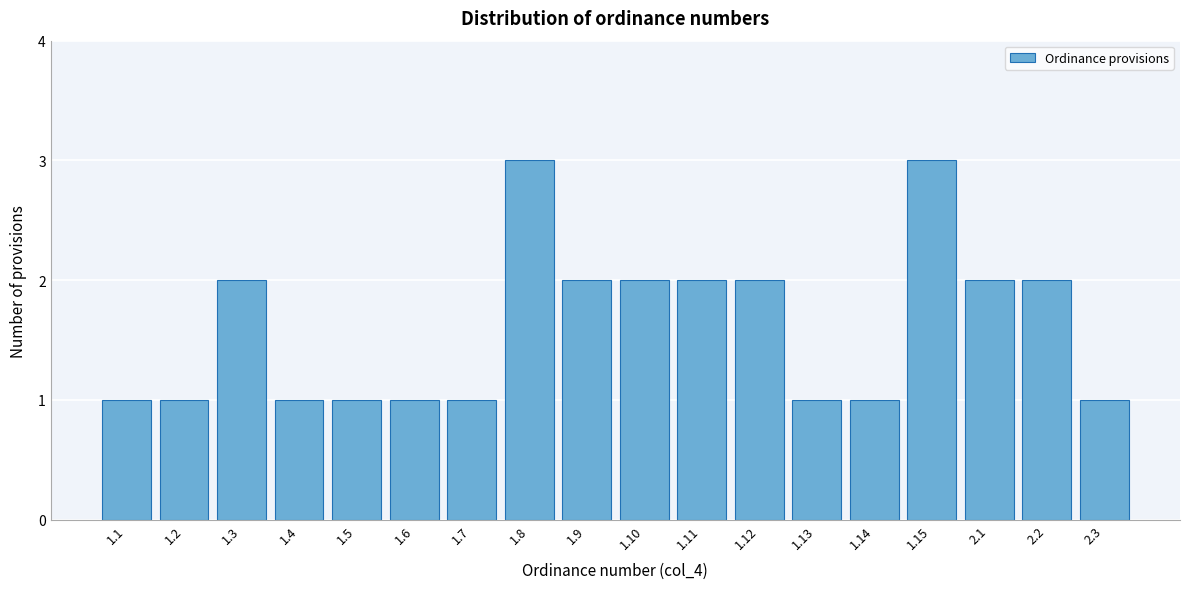

Reading left to right, list all the values displayed in this chart.

1.1=1	1.2=1	1.3=2	1.4=1	1.5=1	1.6=1	1.7=1	1.8=3	1.9=2	1.10=2	1.11=2	1.12=2	1.13=1	1.14=1	1.15=3	2.1=2	2.2=2	2.3=1